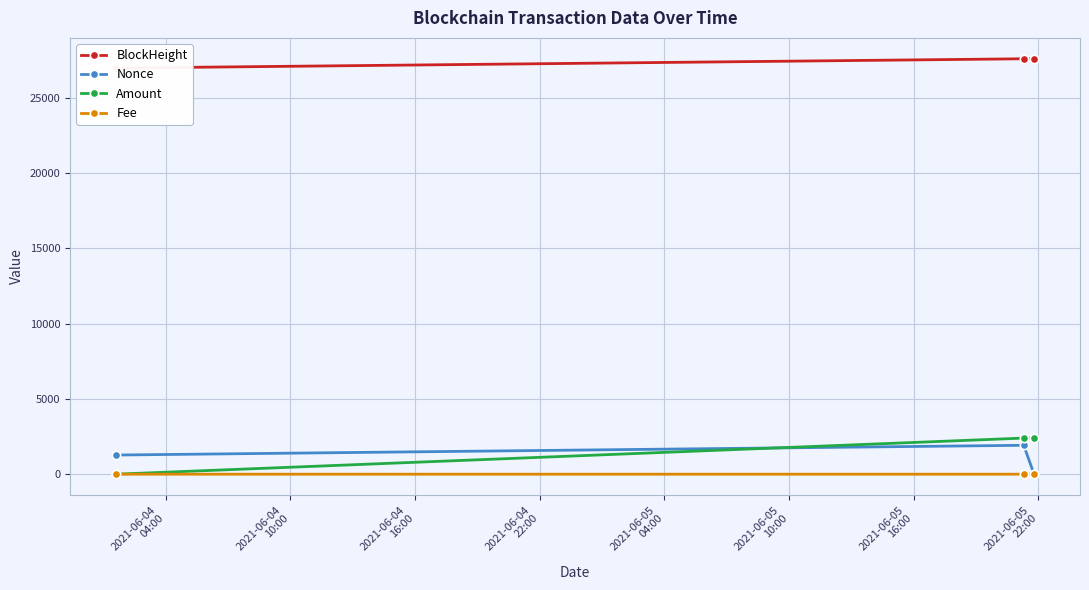

What is the value of the Amount point at the 3rd from the left?

2399.0